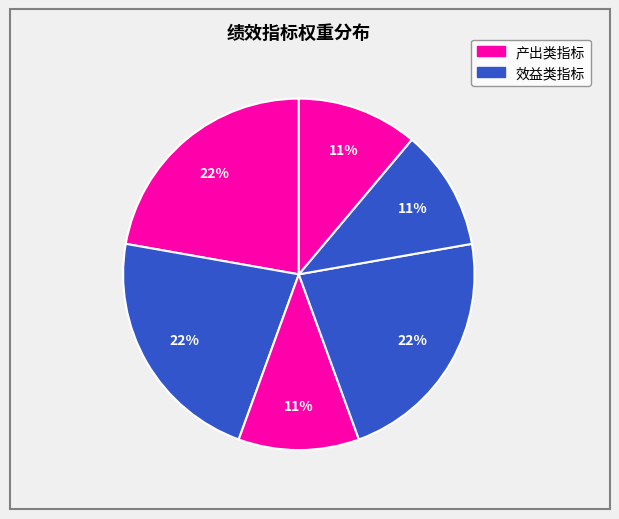

How many slices are in this pie chart?

6